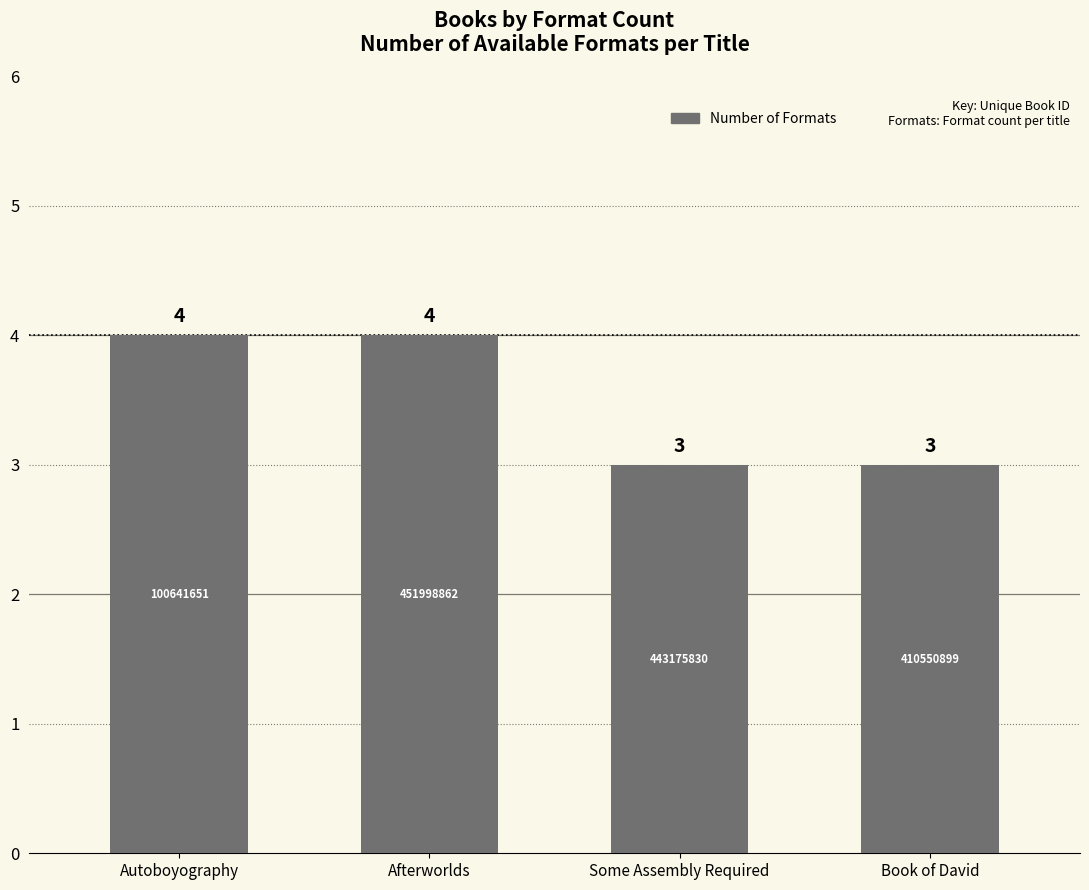

What is the greatest value displayed?

4